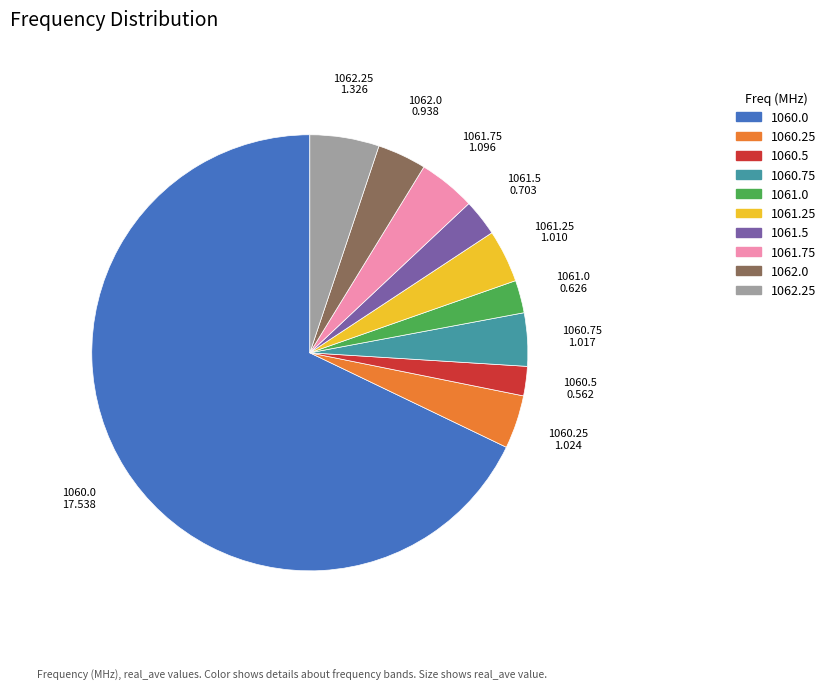

Combined, do 1061.5 and 1060.25 account for over 50%?

No